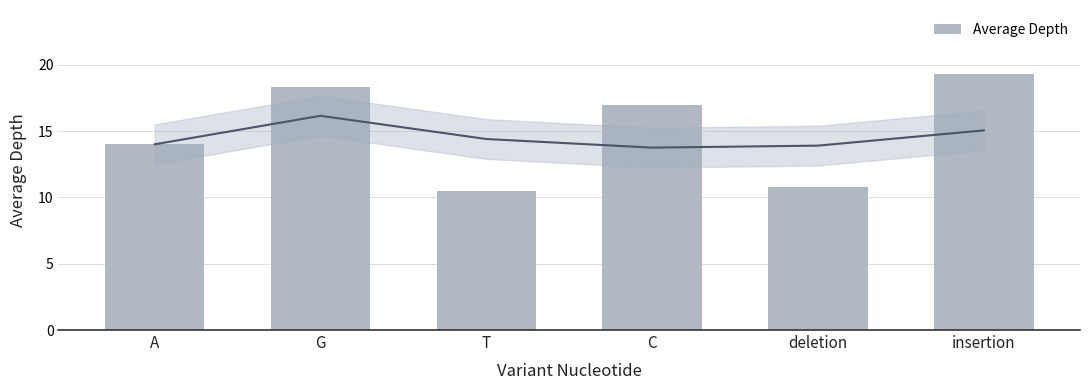

What is the value of the 3rd bar from the left?

10.5